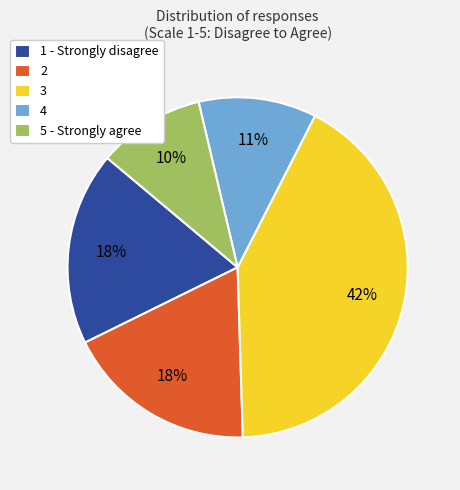

Which category has the biggest portion of the pie?

3